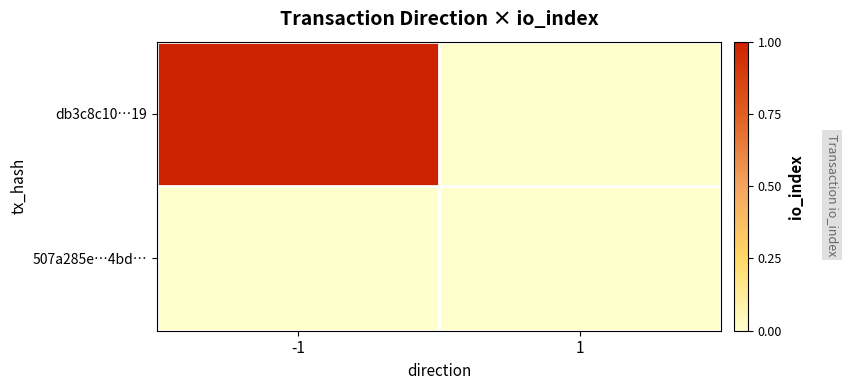

Reading left to right, transcribe all the data shown in this chart.

db3c8c10…19: -1=1	1=0
507a285e…4bd…: -1=0	1=0